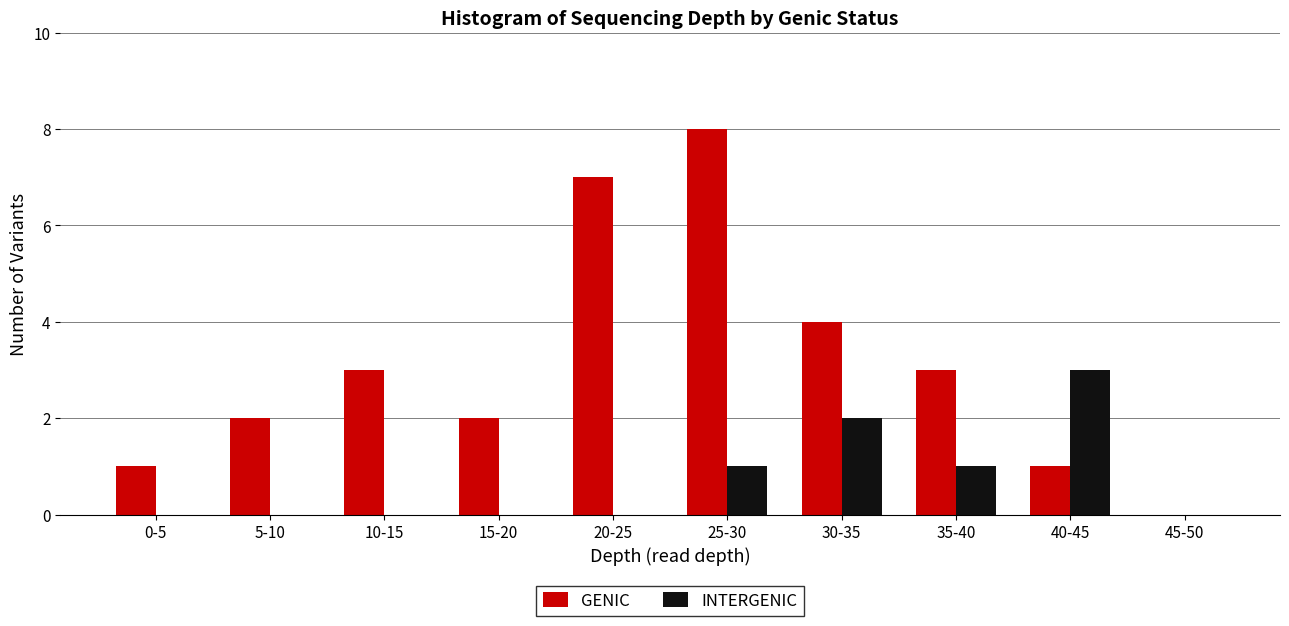

Reading left to right, extract all data points from this chart.

GENIC: 0-5=1	5-10=2	10-15=3	15-20=2	20-25=7	25-30=8	30-35=4	35-40=3	40-45=1	45-50=0
INTERGENIC: 0-5=0	5-10=0	10-15=0	15-20=0	20-25=0	25-30=1	30-35=2	35-40=1	40-45=3	45-50=0